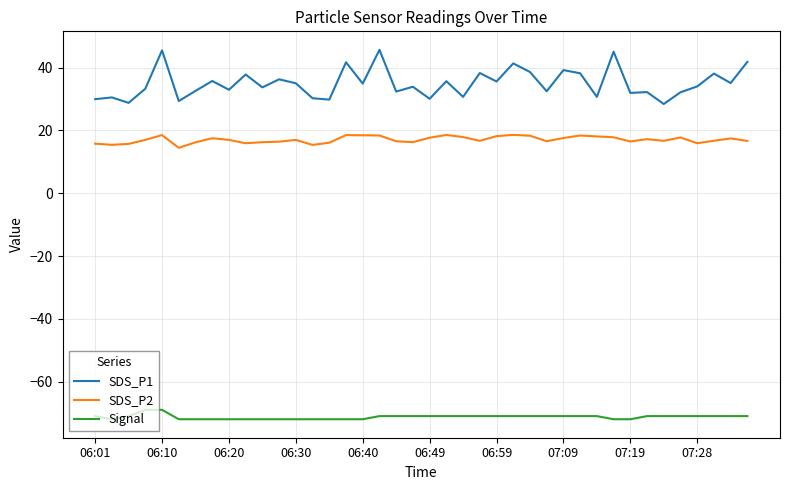

Which series has the largest range (max minus min)?

SDS_P1